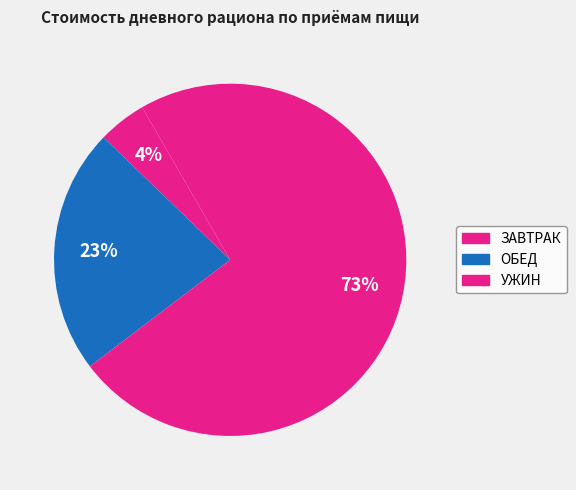

How many segments does this pie chart have?

3